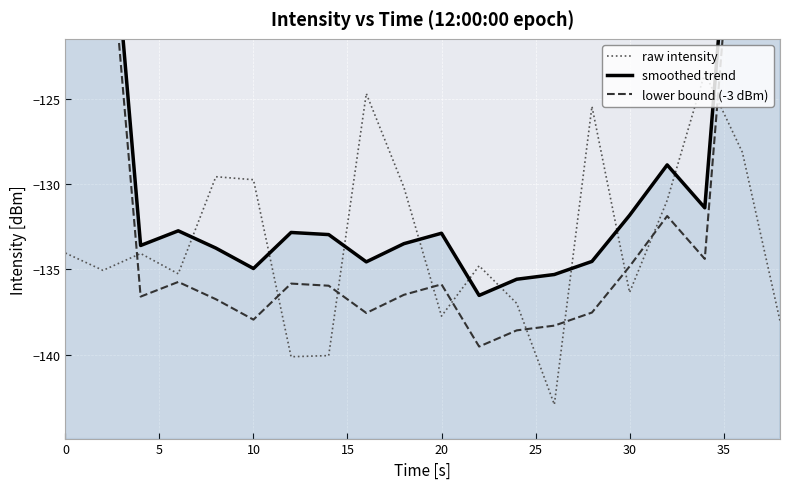

How many lines are shown in the chart?

3